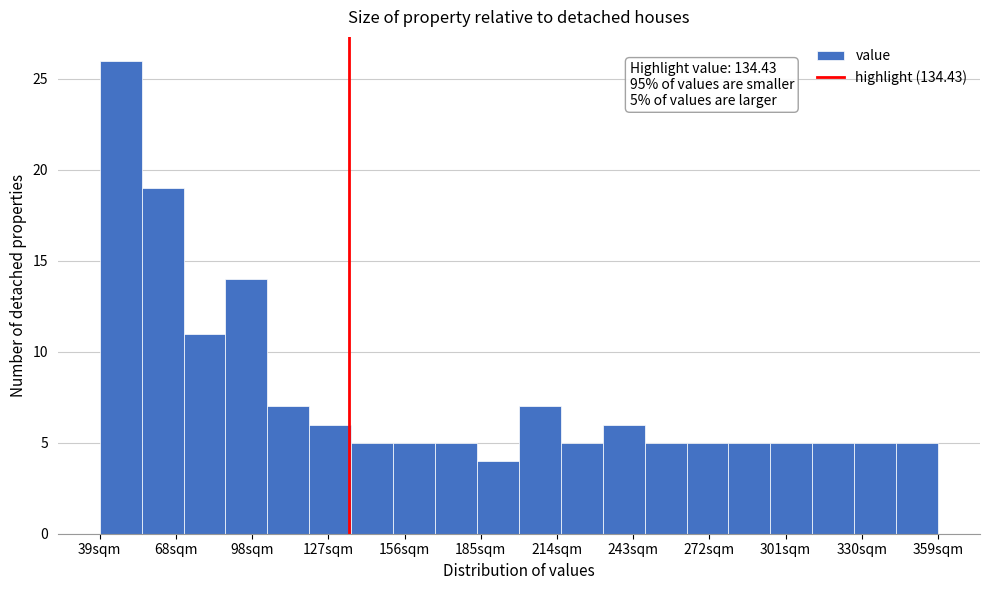

Around what value on the x-axis is the tallest bar? Give the approximate position of its centre, as read against the axis.

45